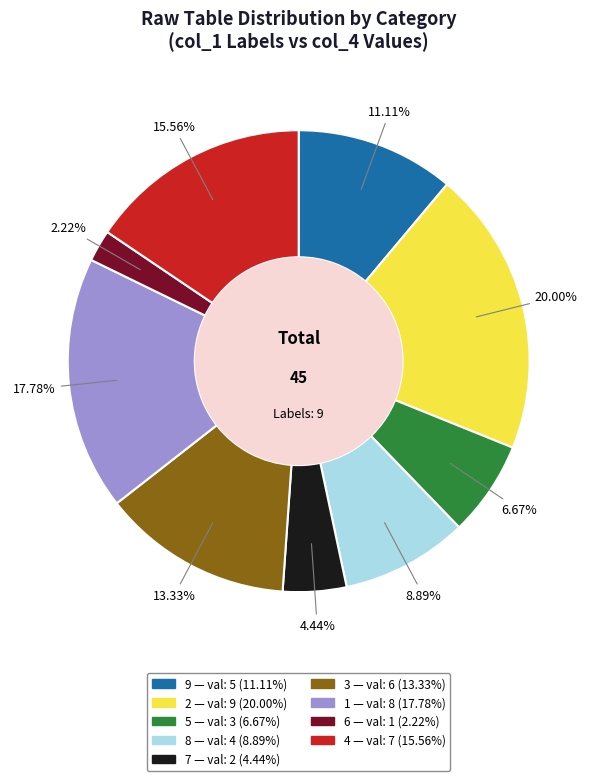

Which slice is the smallest?

6